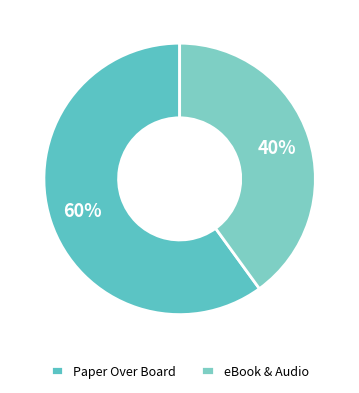

How many slices are in this pie chart?

2